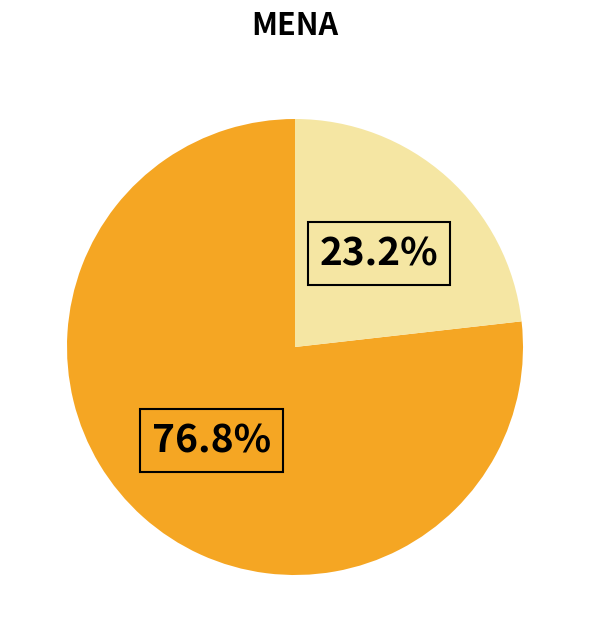

Is there any slice that represents more than half of the pie?

Yes